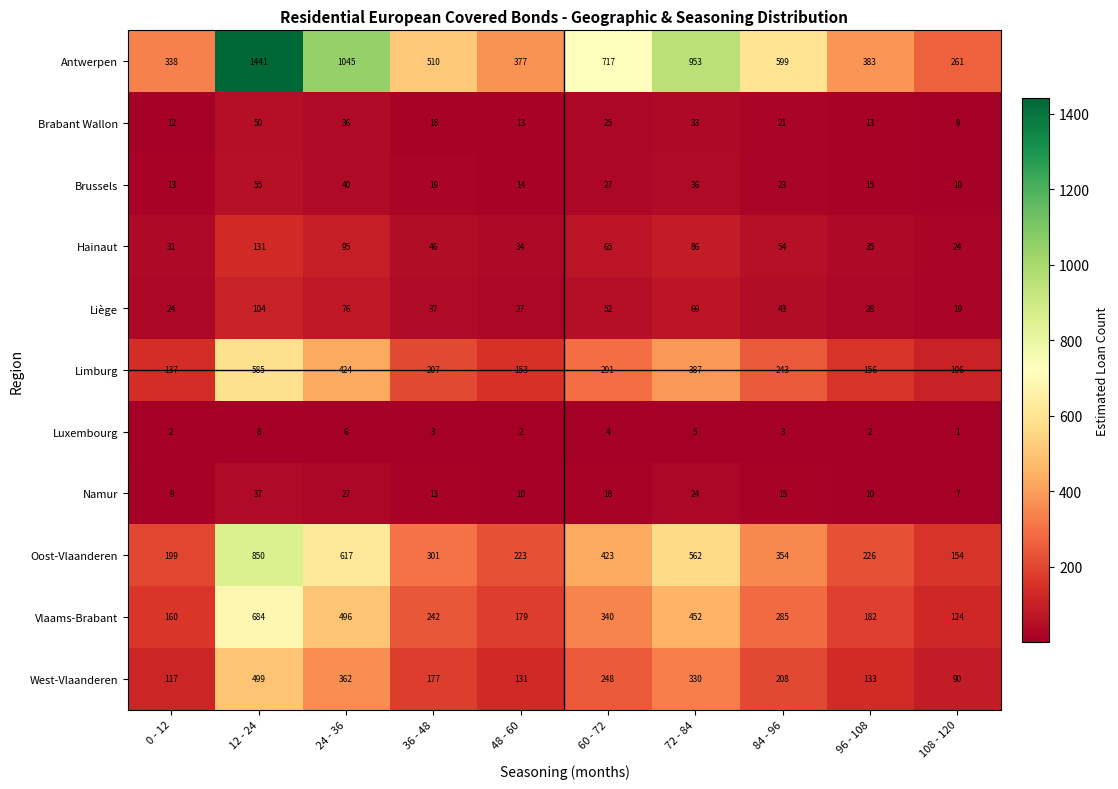

The value of Antwerpen at 48 - 60 is 377. True or false?

True